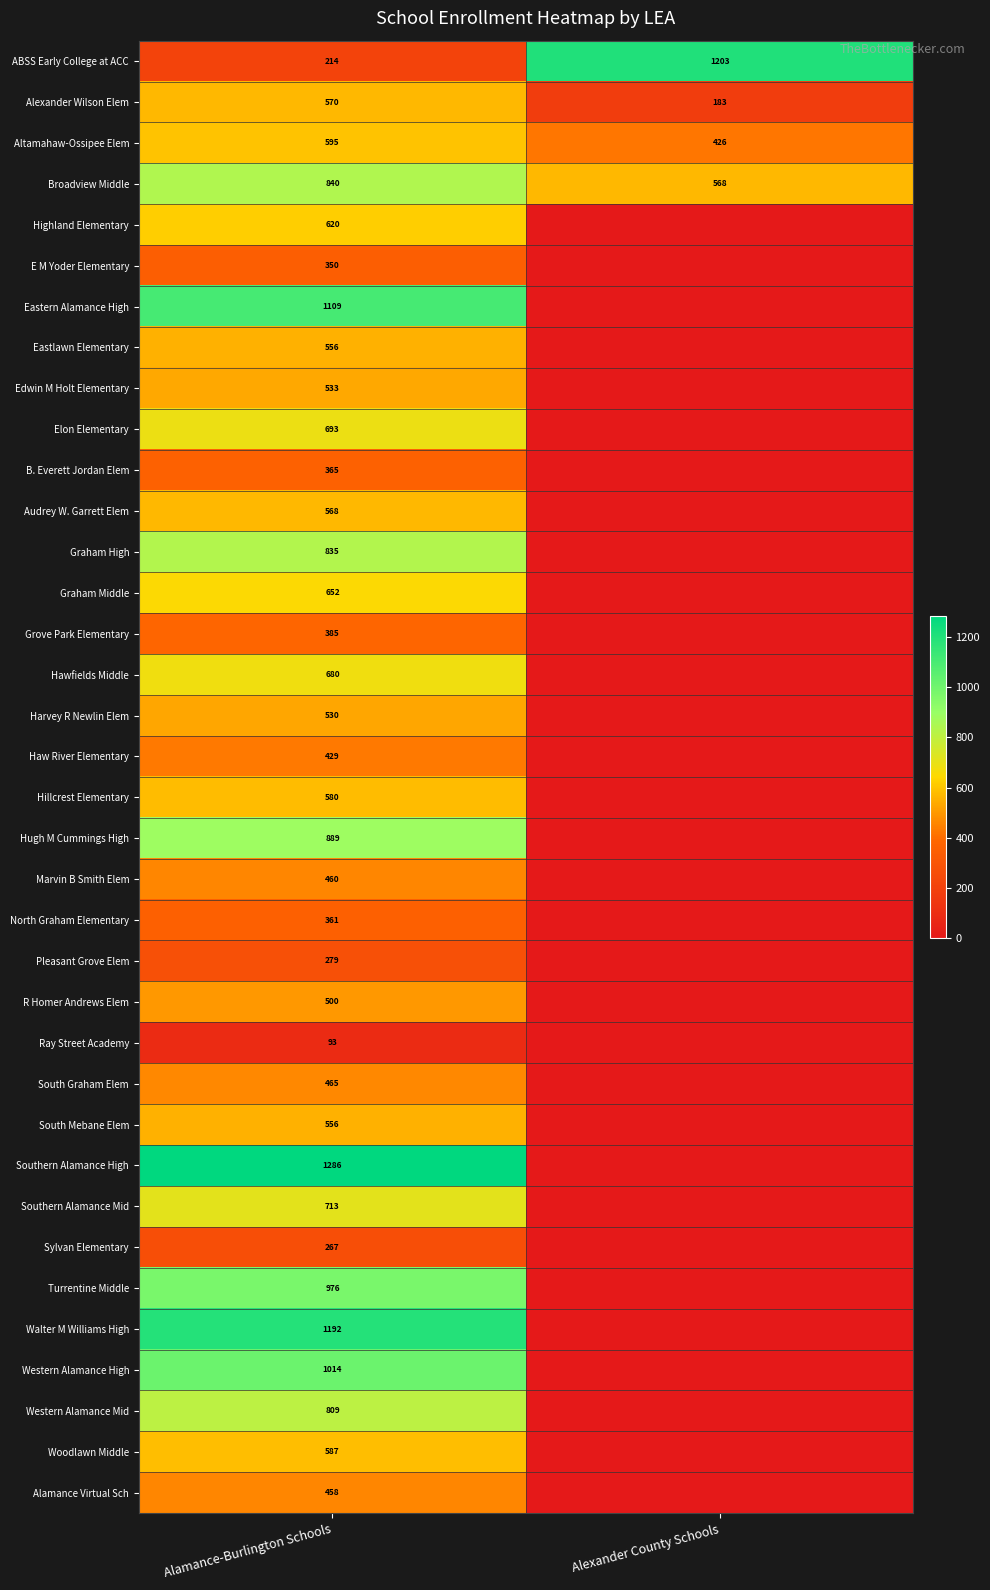

What is the difference between the highest and lowest values at Alamance-Burlington Schools?

1193